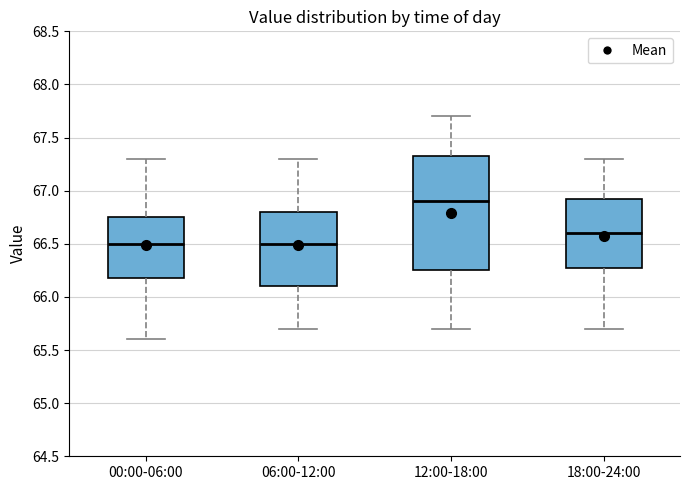

Where does the median line of the box for 12:00-18:00 sit on the y-axis? The values are not printed on the chart, so give them approximately, as read against the axis.

66.90